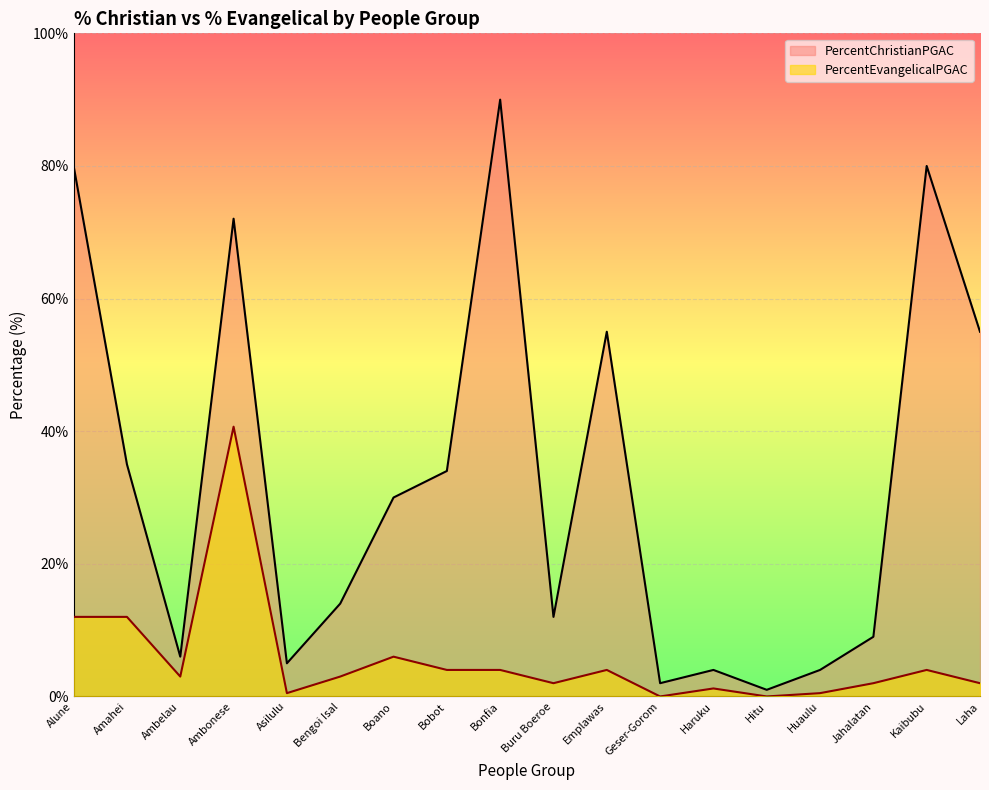

Reading left to right, what are all the values shown in this chart?

PercentChristianPGAC: Alune=80.0	Amahei=35.0	Ambelau=6.0	Ambonese=72.0	Asilulu=5.0	Bengoi Isal=14.0	Boano=30.0	Bobot=34.0	Bonfia=90.0	Buru Boeroe=12.0	Emplawas=55.0	Geser-Gorom=2.0	Haruku=4.0	Hitu=1.0	Huaulu=4.0	Jahalatan=9.0	Kaibubu=80.0	Laha=55.0
PercentEvangelicalPGAC: Alune=12.0	Amahei=12.0	Ambelau=3.0	Ambonese=40.7	Asilulu=0.5	Bengoi Isal=3.0	Boano=6.0	Bobot=4.0	Bonfia=4.0	Buru Boeroe=2.0	Emplawas=4.0	Geser-Gorom=0.0	Haruku=1.2	Hitu=0.0	Huaulu=0.5	Jahalatan=2.0	Kaibubu=4.0	Laha=2.0